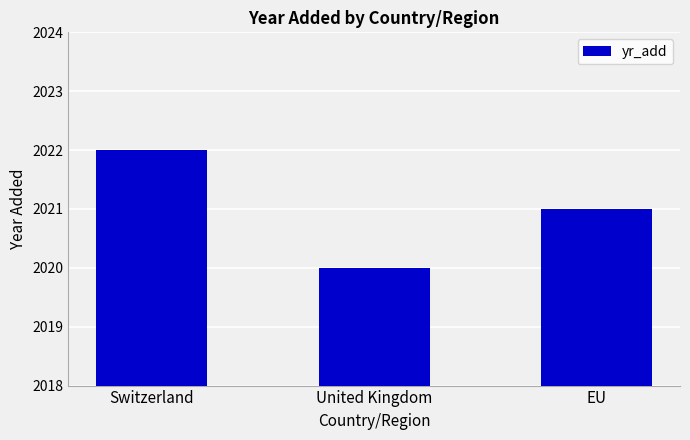

What is the label of the 3rd bar from the left?

EU